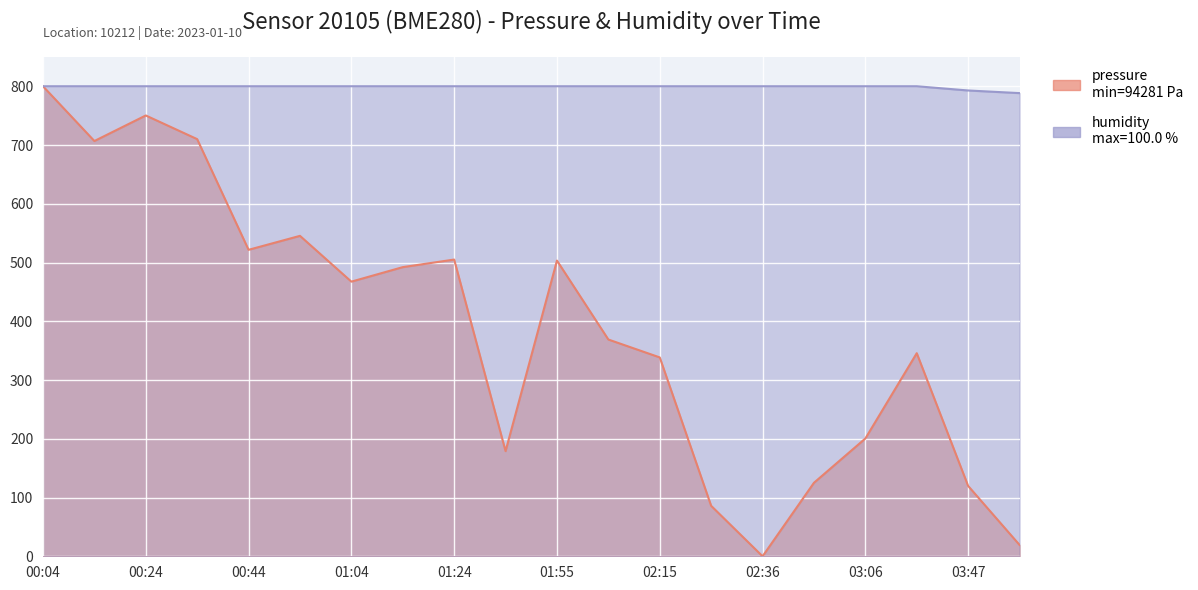

Count the number of categories in the chart.

20